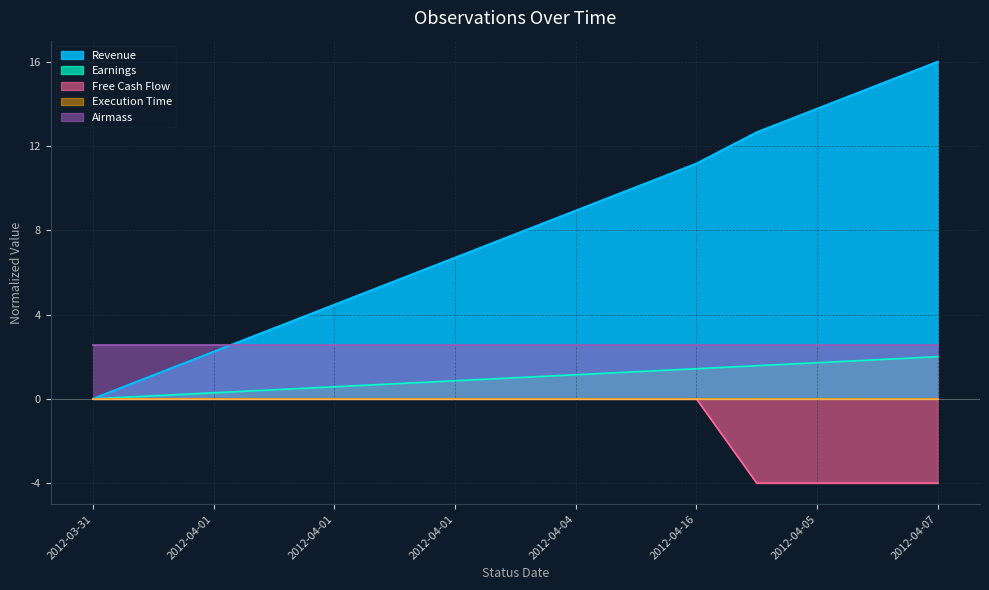

Is it true that Revenue equals 7.8 at 2012-04-02?

True